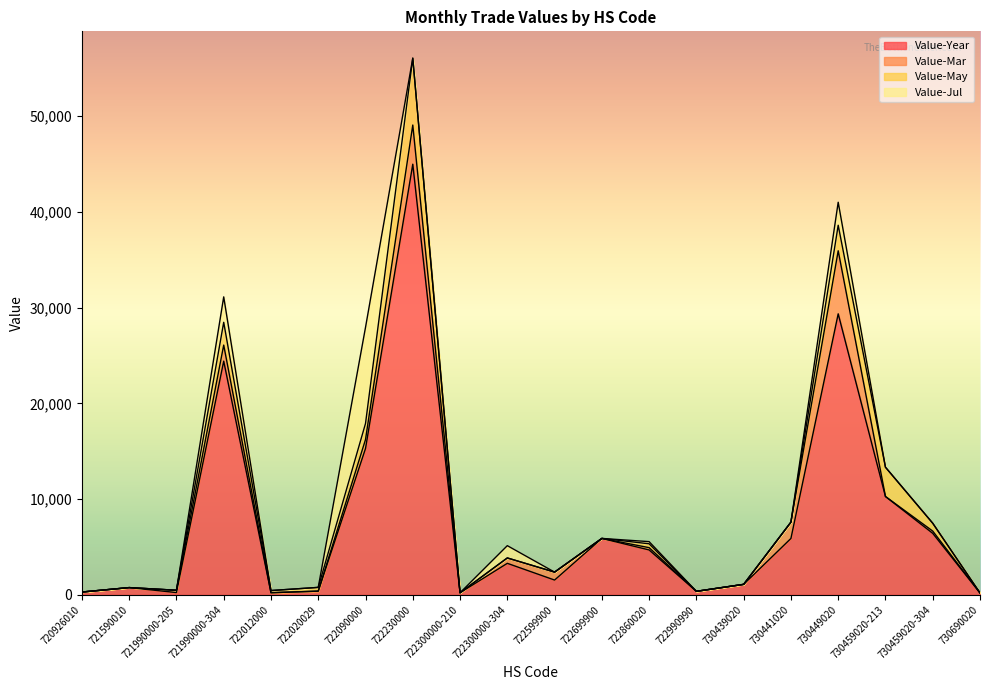

What is the label of the 6th point from the right?

730439020